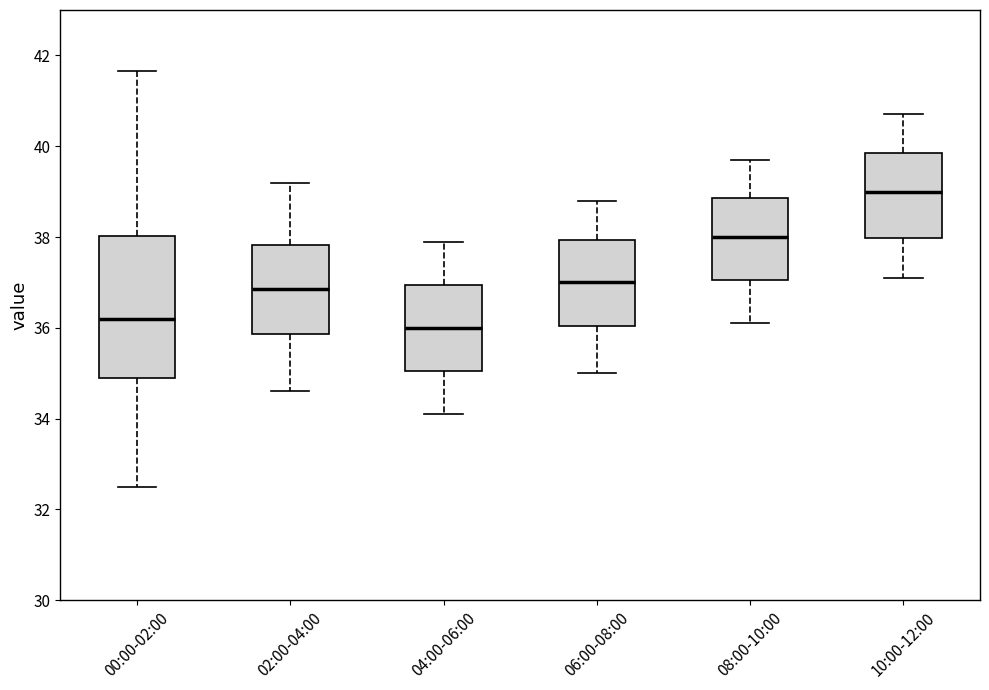

Reading left to right, read every box against the y-axis: the position of its median line, the range the box covers, and the ends of its whiskers. The values are not printed on the chart, so give them approximately, as read against the axis.

00:00-02:00: median 36.2, box 34.8 to 38.0, whiskers 32.6 to 41.6
02:00-04:00: median 36.8, box 35.8 to 37.8, whiskers 34.6 to 39.2
04:00-06:00: median 36.0, box 35.0 to 37.0, whiskers 34.2 to 38.0
06:00-08:00: median 37.0, box 36.0 to 38.0, whiskers 35.0 to 38.8
08:00-10:00: median 38.0, box 37.0 to 38.8, whiskers 36.2 to 39.8
10:00-12:00: median 39.0, box 38.0 to 39.8, whiskers 37.2 to 40.8